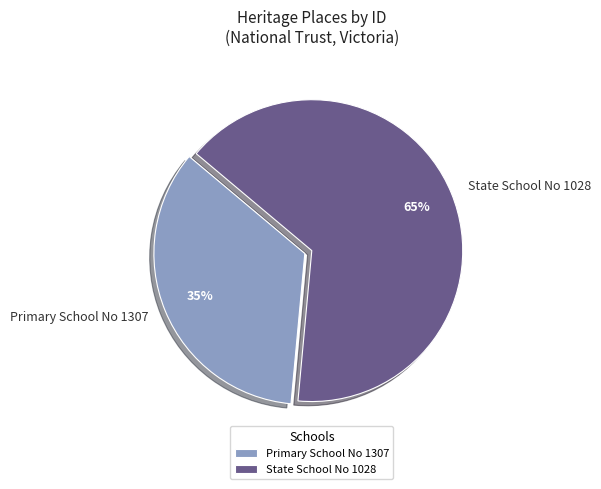

Combined, do Primary School No 1307 and State School No 1028 account for over 50%?

Yes